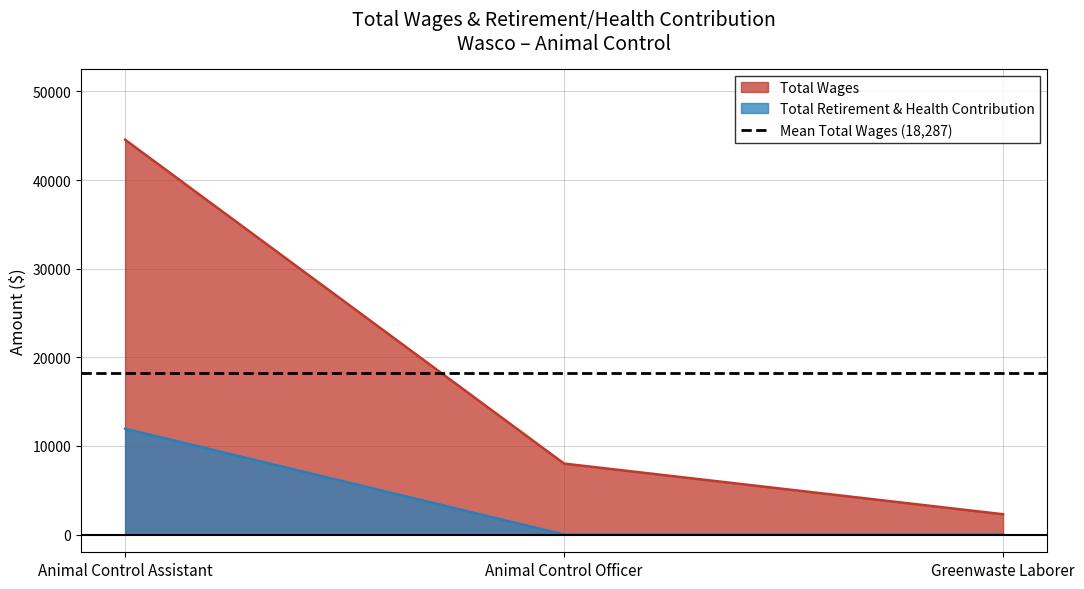

Rank the categories by Total Retirement & Health Contribution value from highest to lowest.

Animal Control Assistant, Animal Control Officer, Greenwaste Laborer